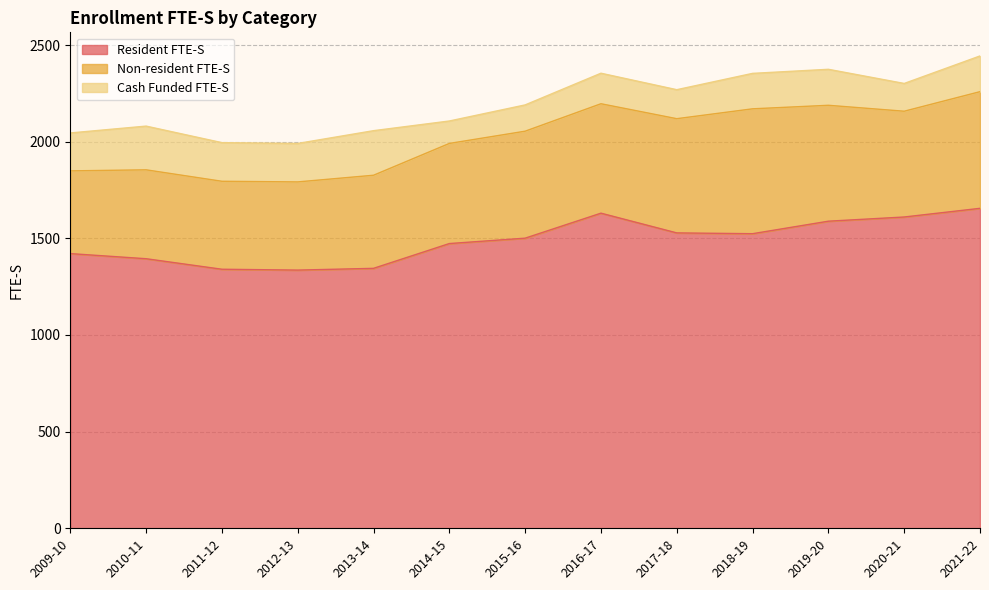

Read the Non-resident FTE-S value at 2009-10.

427.9